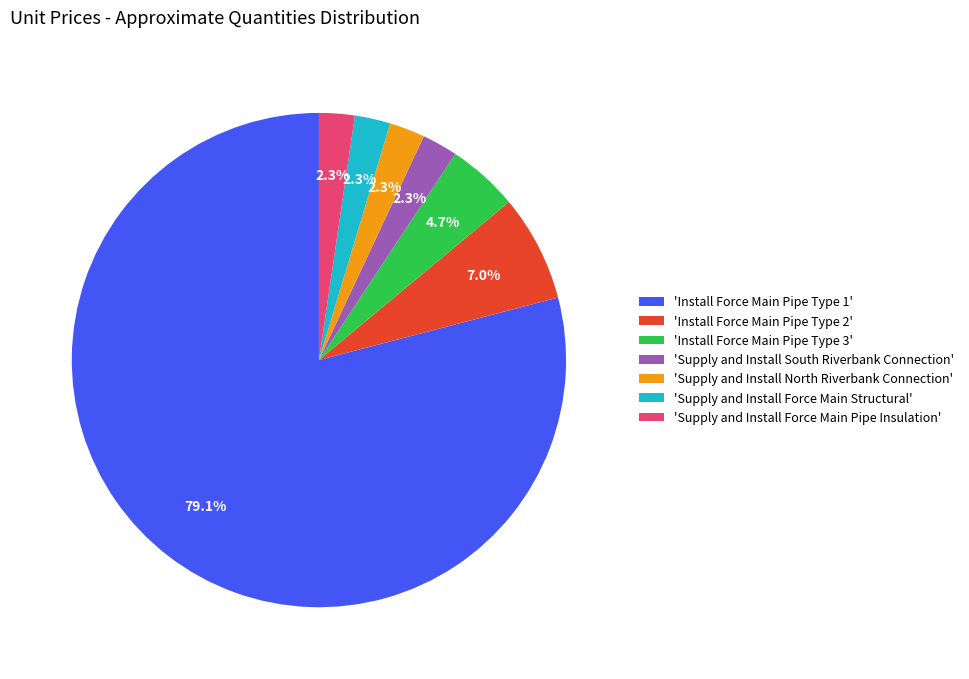

Combined, what portion of the pie is 'Supply and Install South Riverbank Connection' and 'Install Force Main Pipe Type 3'?

7.0%